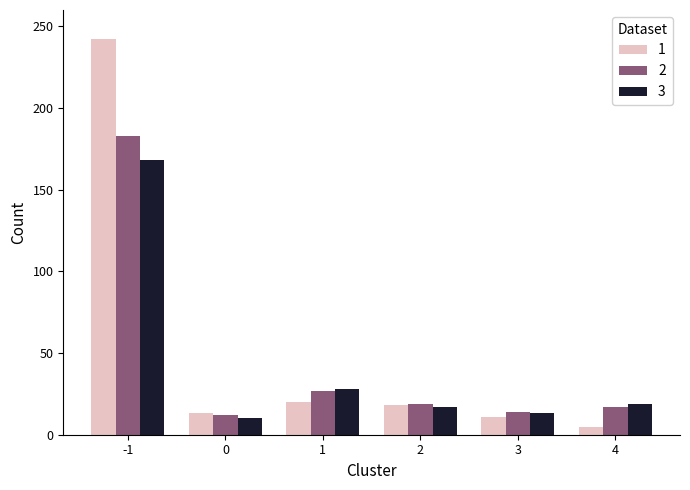

What is the value of the 3 bar at the 3rd from the left?

28